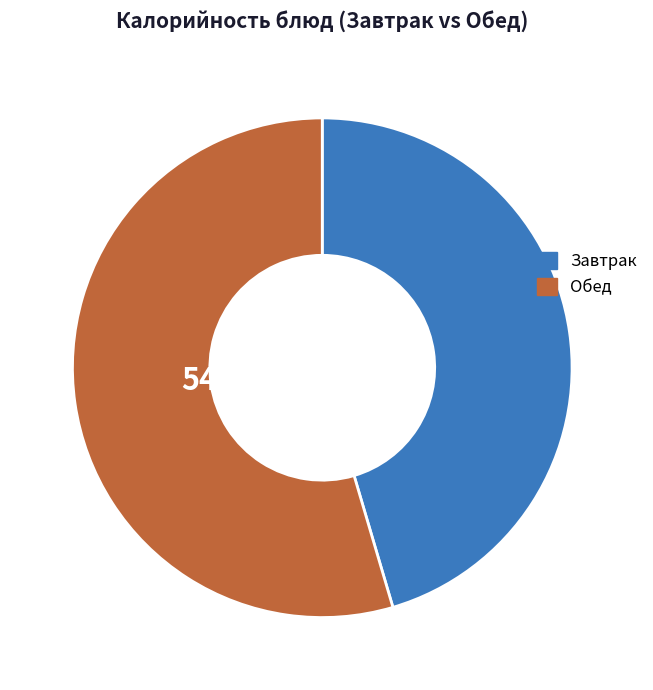

How many segments does this pie chart have?

2